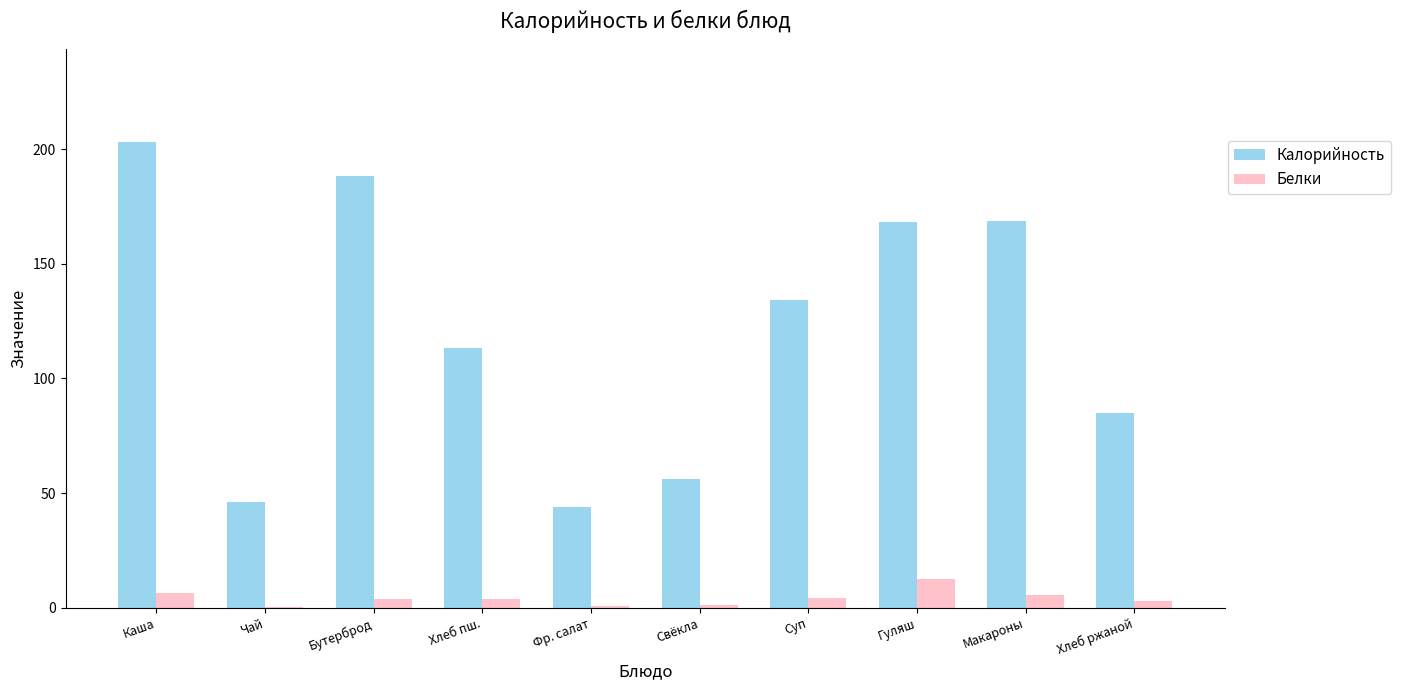

What is the maximum value shown in the chart?

203.0